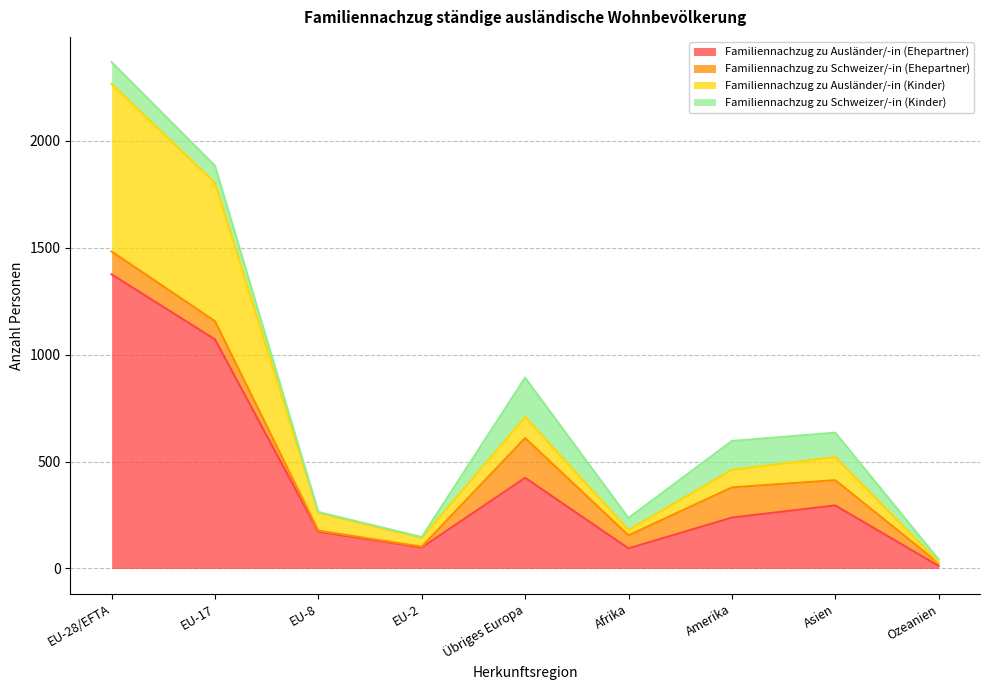

True or false: Familiennachzug zu Ausländer/-in (Ehepartner) has a value of 424 at Übriges Europa.

True